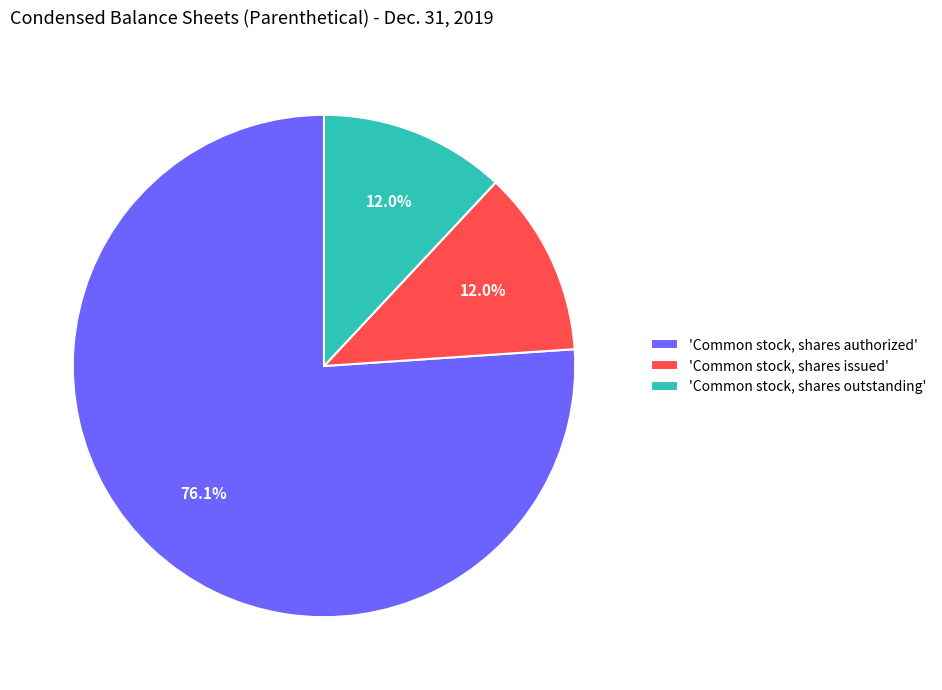

Is there a majority slice in this chart?

Yes